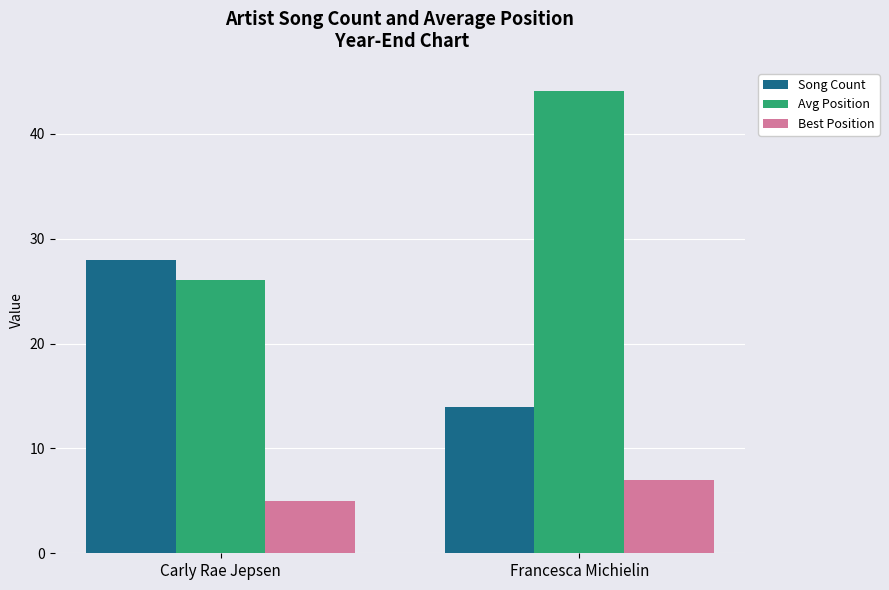

Which series has the largest range (max minus min)?

Avg Position